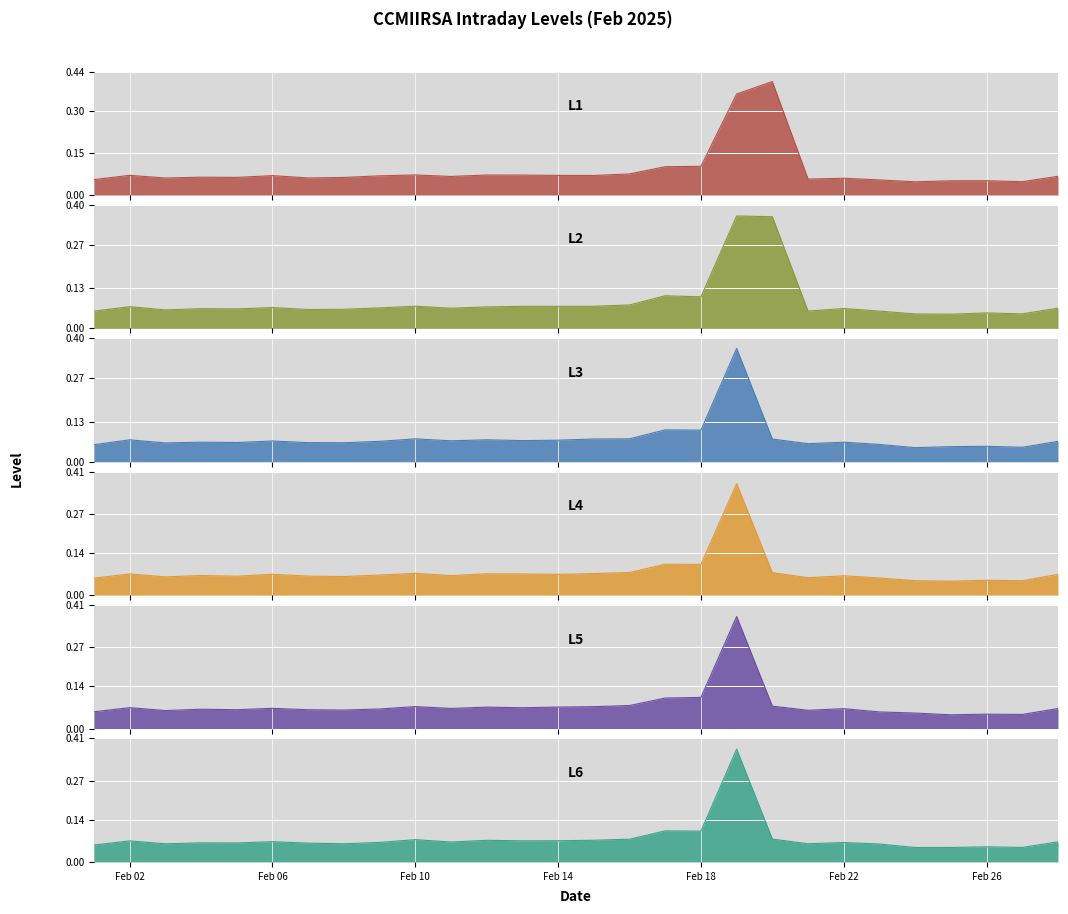

What are all the series names shown in the legend?

L1, L2, L3, L4, L5, L6